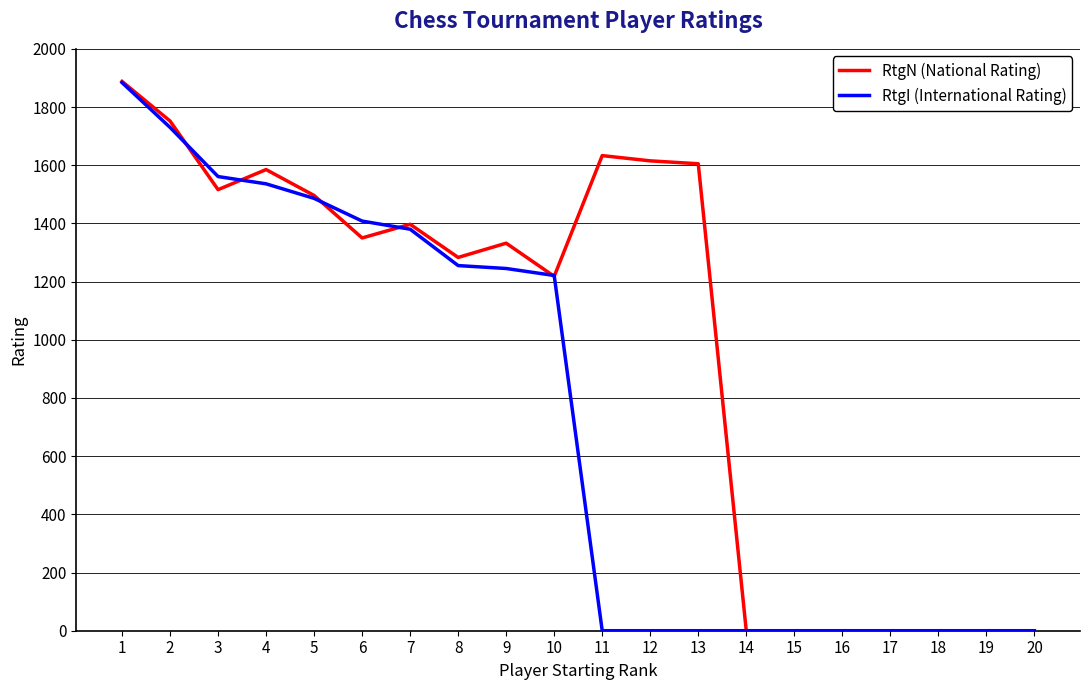

At which category is the sum across all series the highest?

1